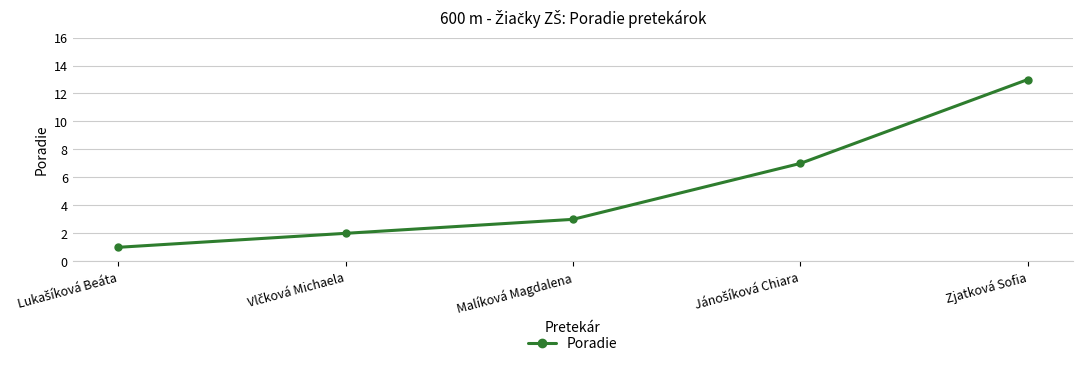

The value at Zjatková Sofia is 8. True or false?

False